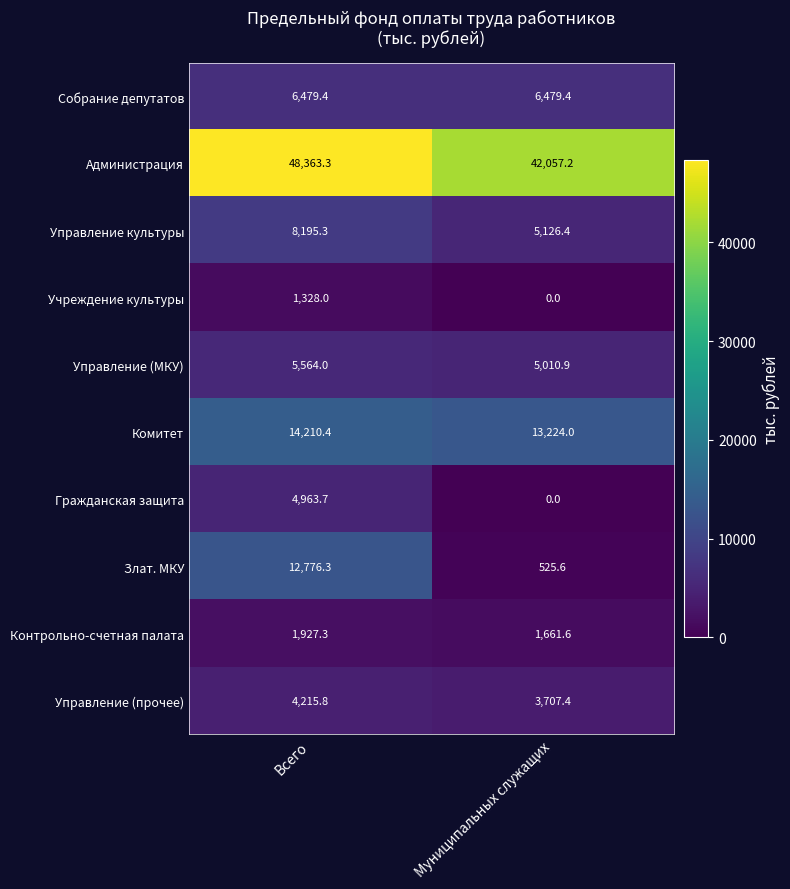

Reading right to left, what are all the values shown in this chart?

Собрание депутатов: Муниципальных служащих=6479.4	Всего=6479.4
Администрация: Муниципальных служащих=42057.2	Всего=48363.3
Управление культуры: Муниципальных служащих=5126.4	Всего=8195.3
Учреждение культуры: Муниципальных служащих=0.0	Всего=1328.0
Управление (МКУ): Муниципальных служащих=5010.9	Всего=5564.0
Комитет: Муниципальных служащих=13224.0	Всего=14210.4
Гражданская защита: Муниципальных служащих=0.0	Всего=4963.7
Злат. МКУ: Муниципальных служащих=525.6	Всего=12776.3
Контрольно-счетная палата: Муниципальных служащих=1661.6	Всего=1927.3
Управление (прочее): Муниципальных служащих=3707.4	Всего=4215.8